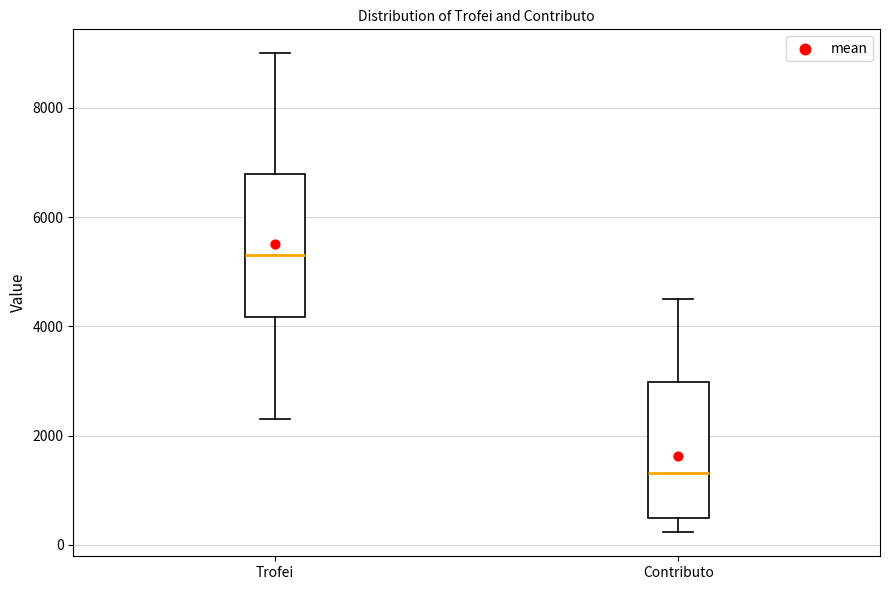

Which box's median line is the lowest?

Contributo